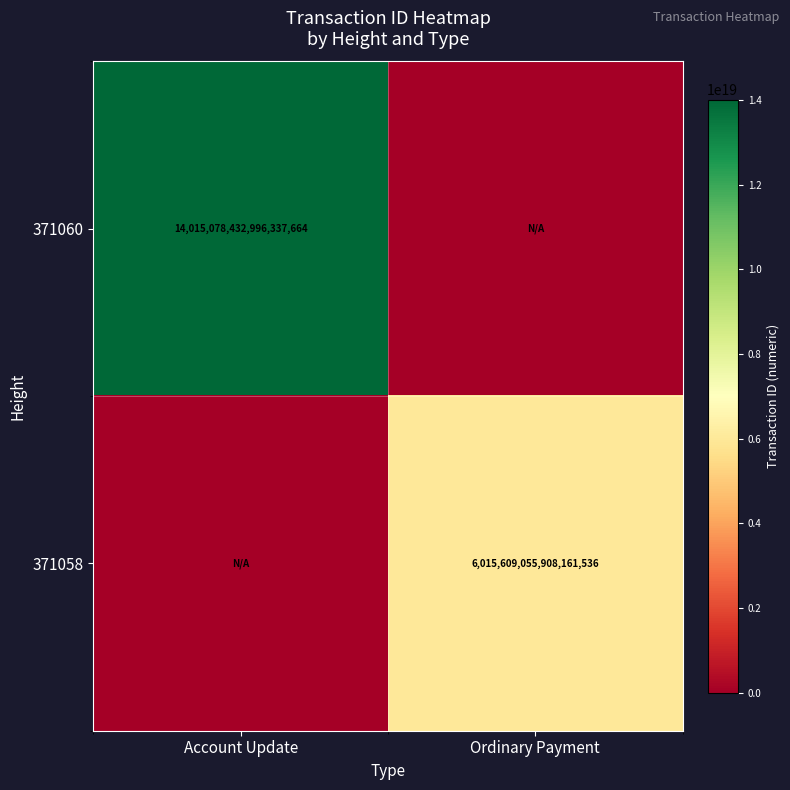

At which category does the chart reach its peak across all series?

Account Update